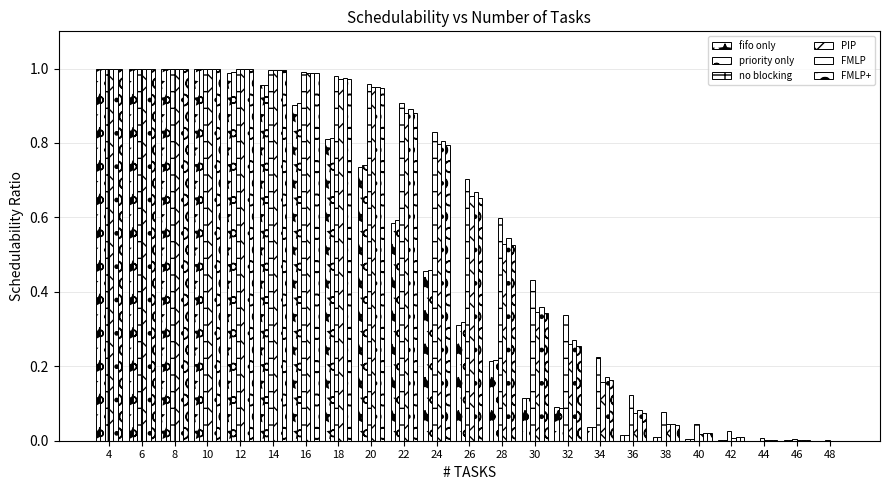

Which series changed the most between 10 and 16?

fifo only